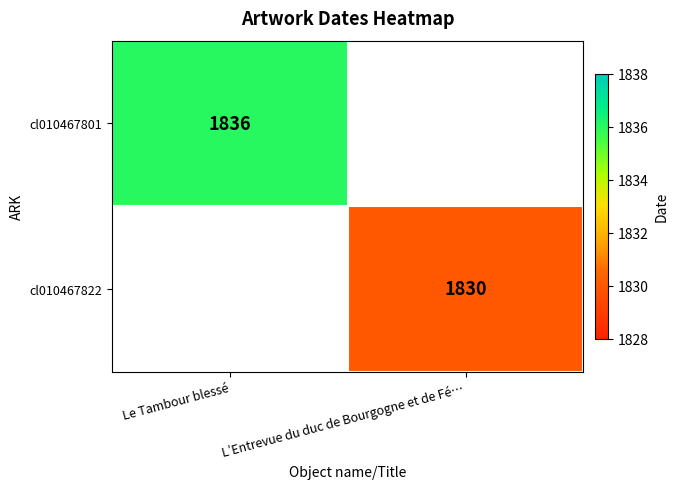

The value of cl010467801 at Le Tambour blessé is 2511. True or false?

False